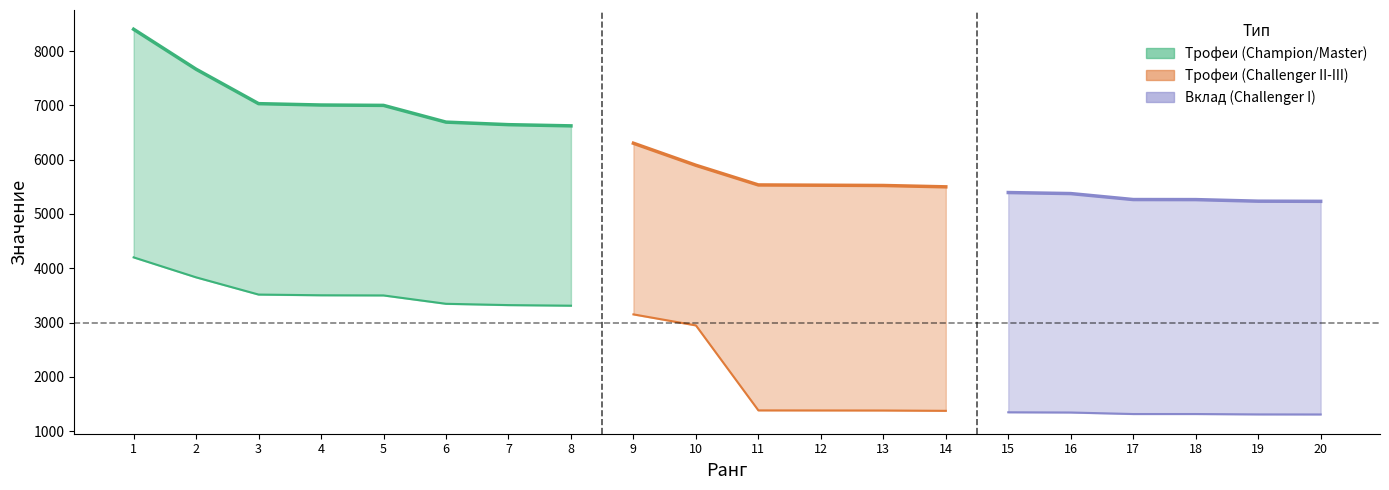

Reading right to left, transcribe all the data shown in this chart.

Трофеи: 20=5233	19=5236	18=5265	17=5266	16=5376	15=5395	14=5500	13=5525	12=5530	11=5535	10=5897	9=6303	8=6623	7=6645	6=6692	5=7000	4=7007	3=7032	2=7666	1=8402
Вклад: 20=1308	19=1309	18=1316	17=1316	16=1344	15=1348	14=1375	13=1381	12=1382	11=1383	10=2948	9=3151	8=3311	7=3322	6=3346	5=3500	4=3503	3=3516	2=3833	1=4201